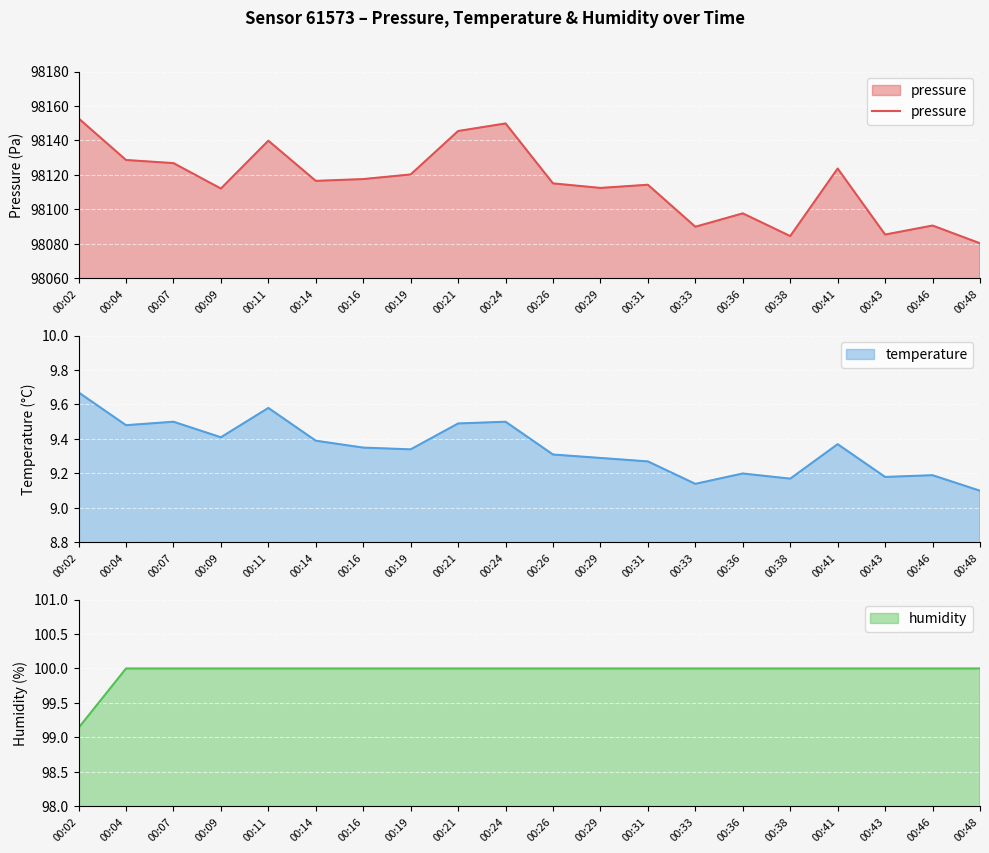

Reading left to right, transcribe all the data shown in this chart.

00:02=98152.8	00:04=98128.7	00:07=98126.9	00:09=98112.1	00:11=98139.9	00:14=98116.6	00:16=98117.6	00:19=98120.3	00:21=98145.5	00:24=98149.9	00:26=98115.1	00:29=98112.5	00:31=98114.3	00:33=98090.0	00:36=98097.8	00:38=98084.6	00:41=98123.8	00:43=98085.5	00:46=98090.7	00:48=98080.4